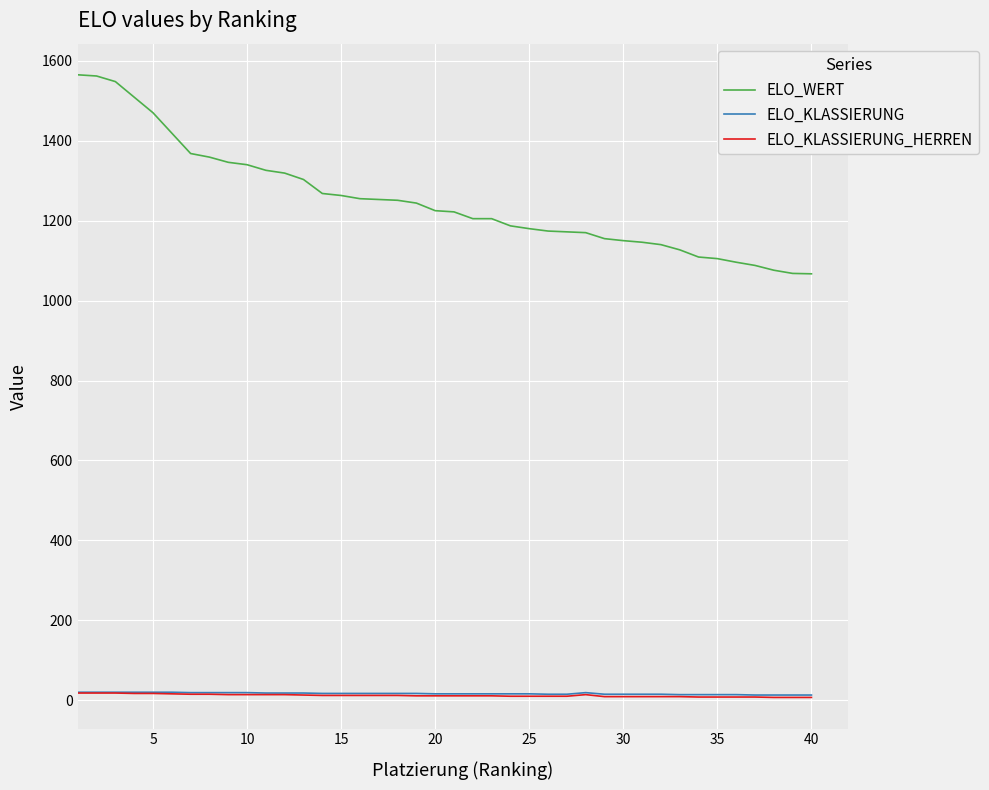

Which series has the widest spread of values?

ELO_WERT